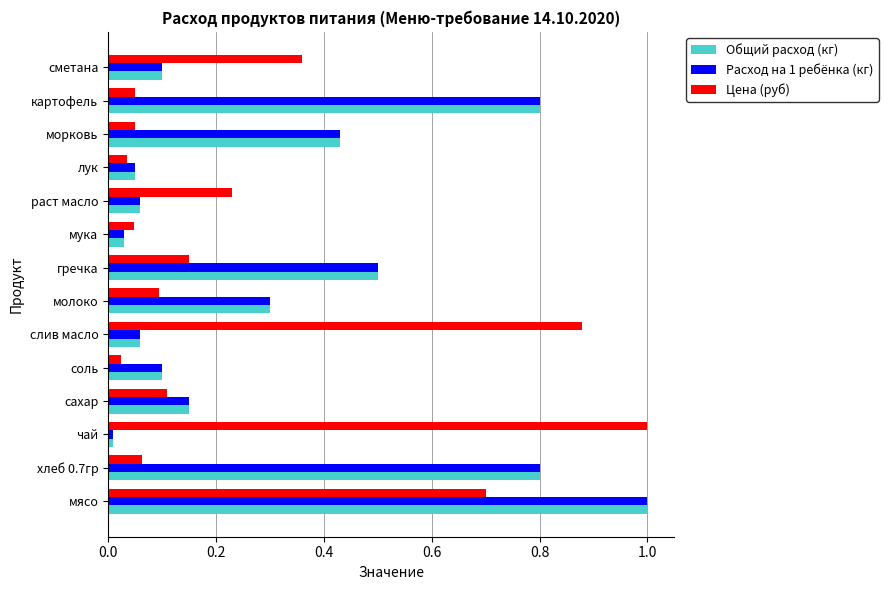

Which series changed the most between мясо and гречка?

Цена (руб)